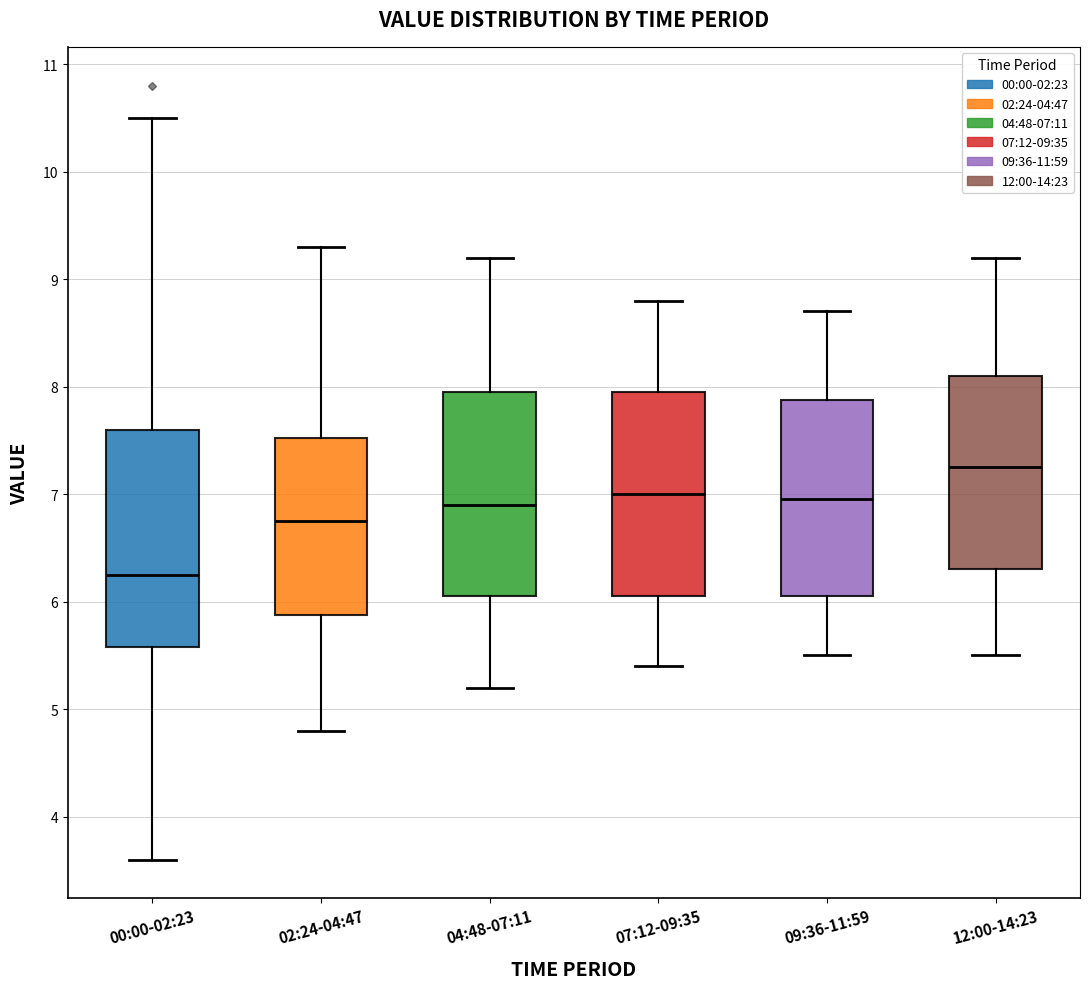

Where does the lower whisker of the box for 09:36-11:59 end on the y-axis? The values are not printed on the chart, so give them approximately, as read against the axis.

5.5